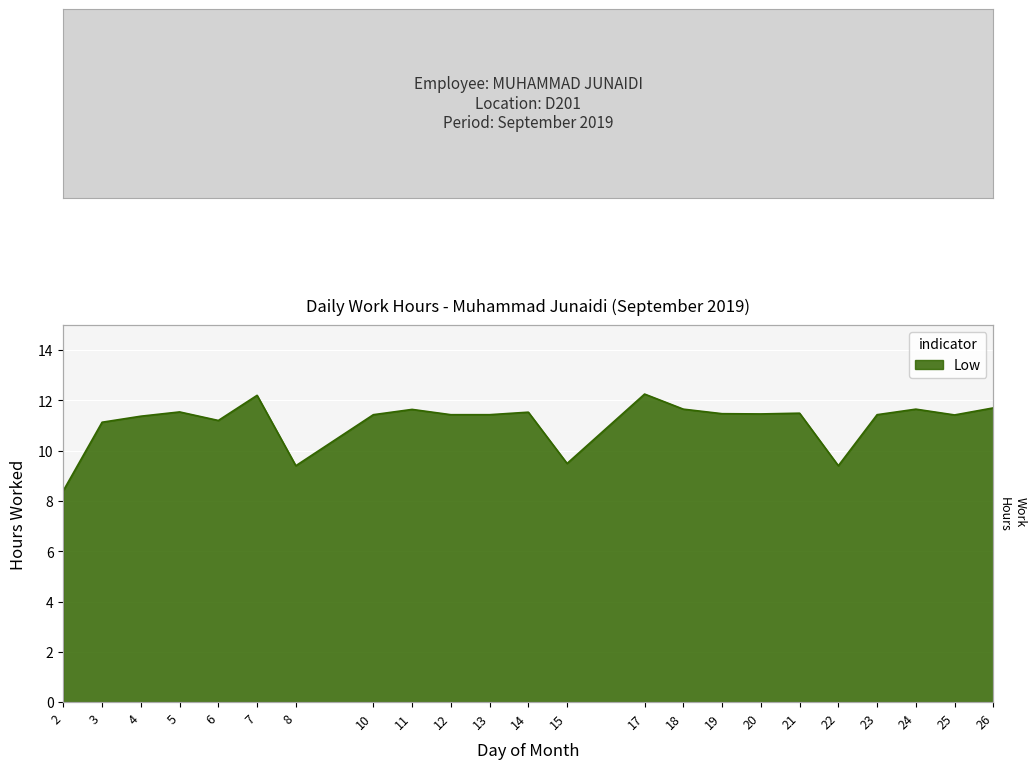

Does the chart display data point markers on the line(s)?

No